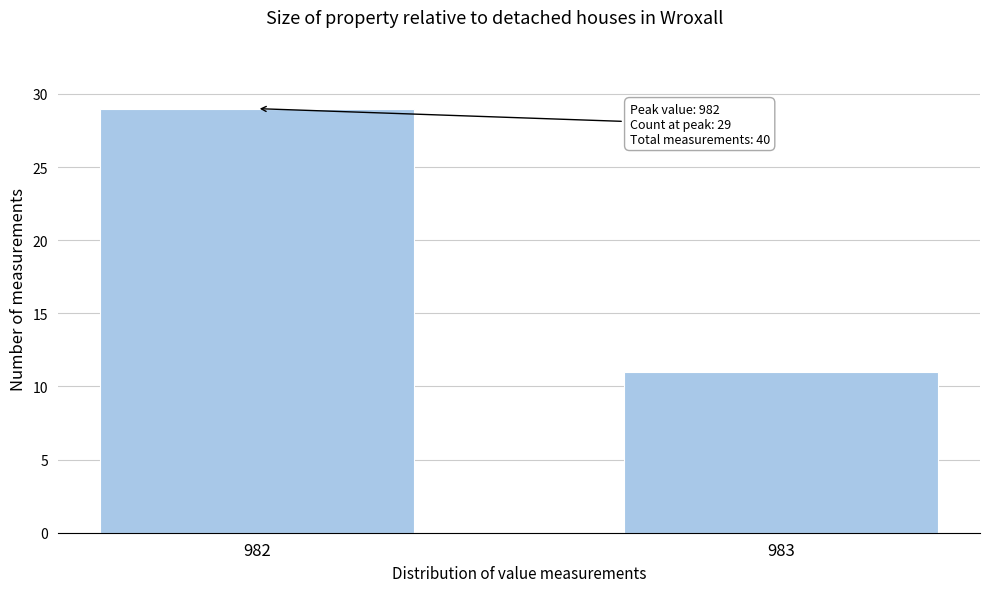

Reading left to right, list all the values displayed in this chart.

982=29	983=11